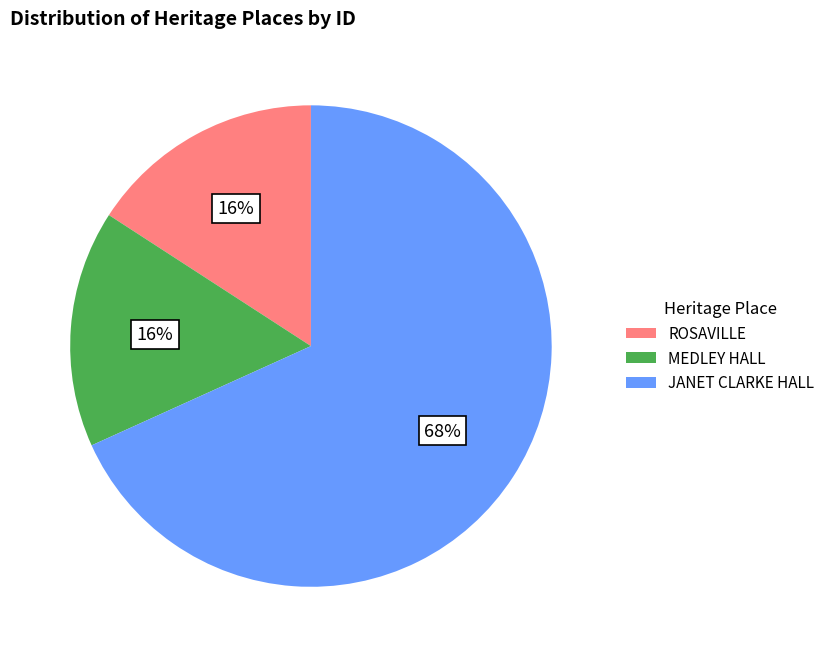

To the nearest percent, what portion does ROSAVILLE represent?

16%